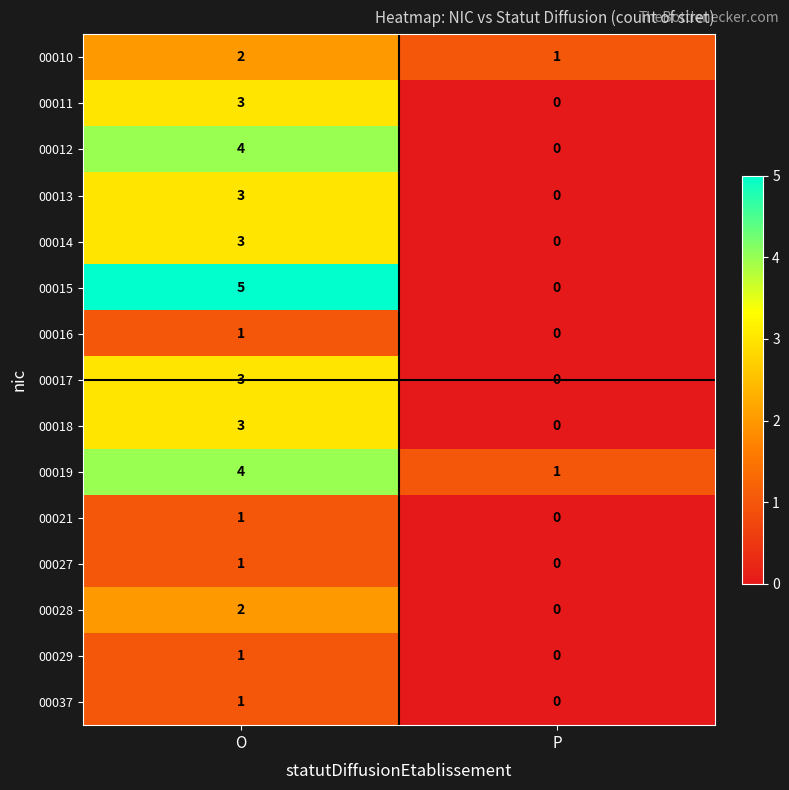

The value of 00013 at O is 3. True or false?

True